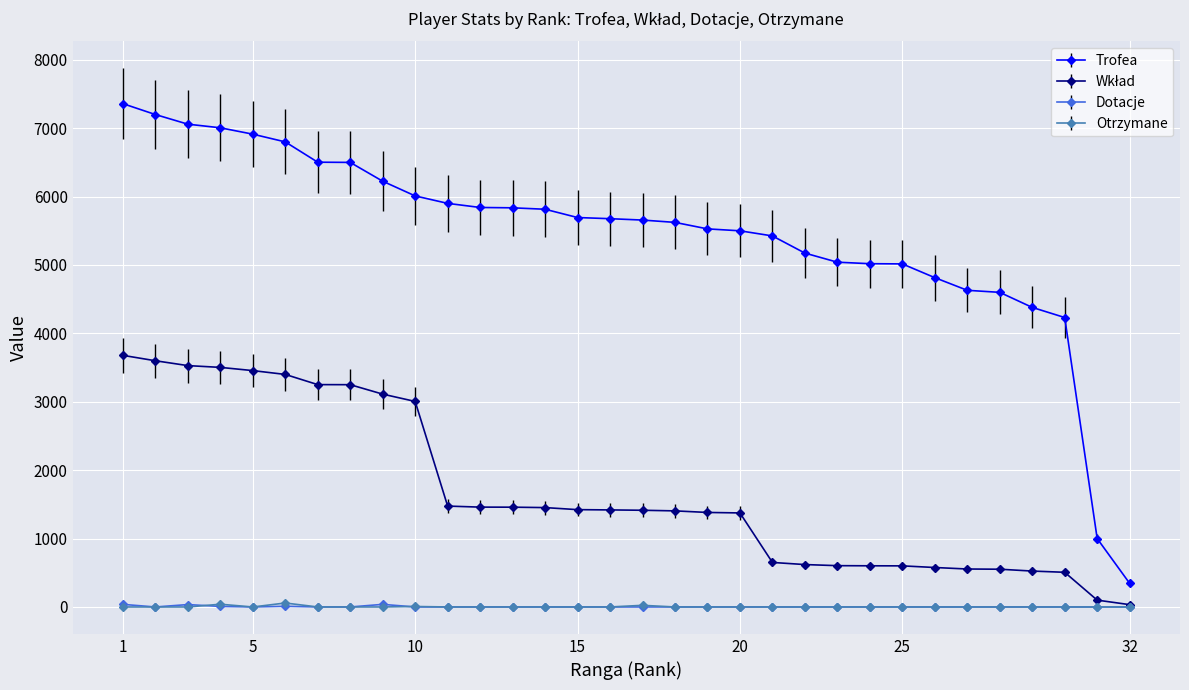

Which series has the largest total across all categories?

Trofea